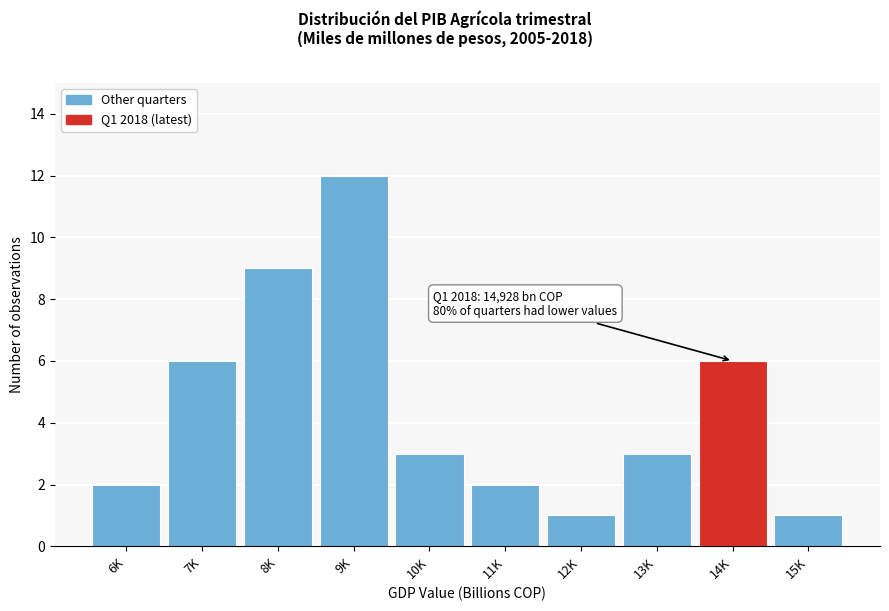

Reading left to right, list all the values displayed in this chart.

6K=2	7K=6	8K=9	9K=12	10K=3	11K=2	12K=1	13K=3	14K=6	15K=1